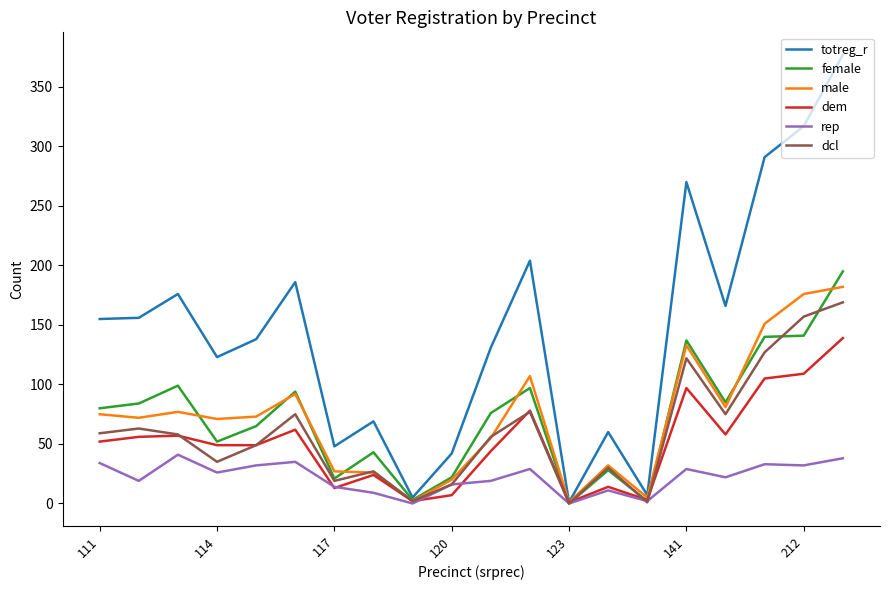

Which series has the widest spread of values?

totreg_r